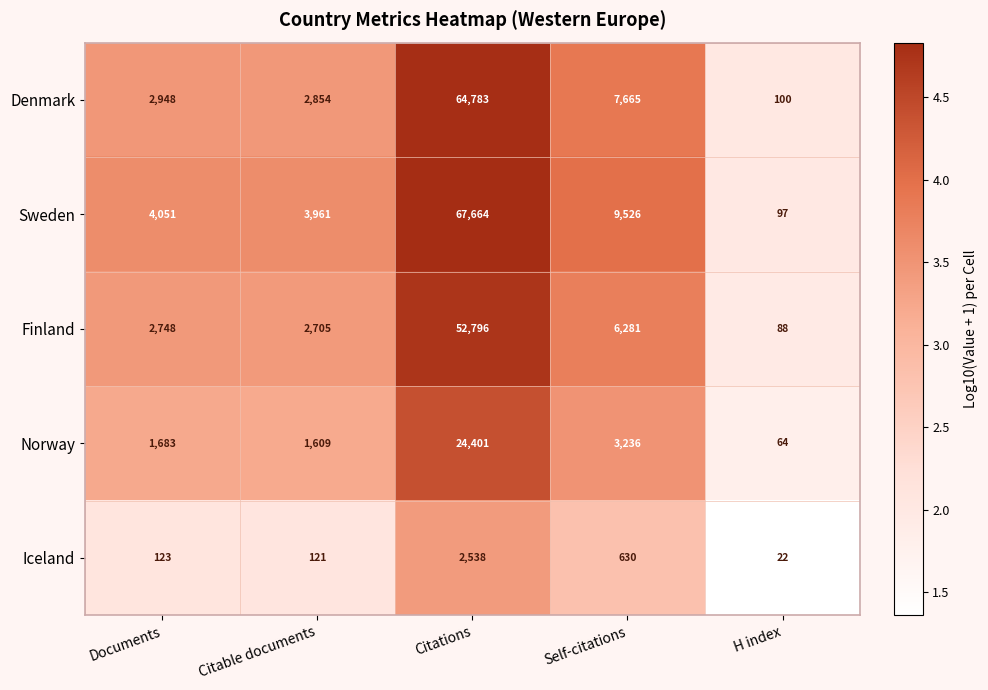

Reading left to right, what are all the values shown in this chart?

Denmark: 2948	2854	64783	7665	100
Sweden: 4051	3961	67664	9526	97
Finland: 2748	2705	52796	6281	88
Norway: 1683	1609	24401	3236	64
Iceland: 123	121	2538	630	22